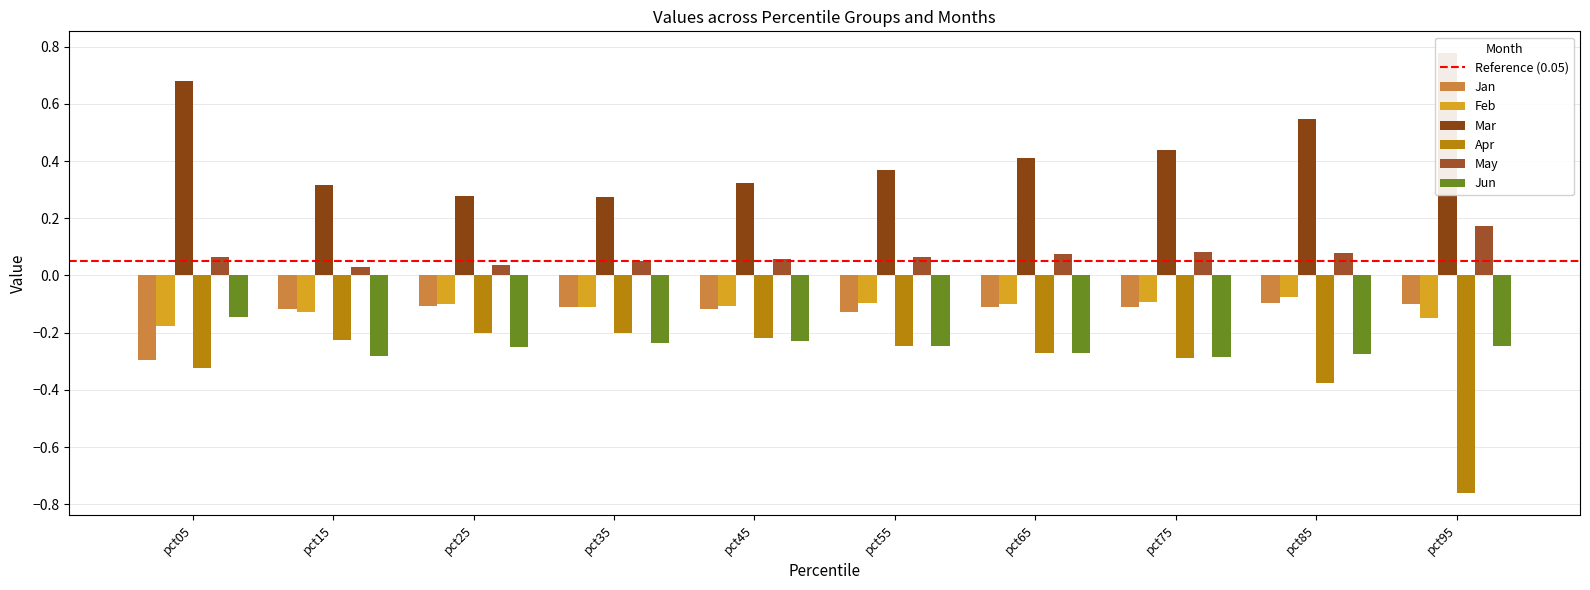

At pct45, list the series in order from largest to smallest.

Mar, May, Feb, Jan, Apr, Jun